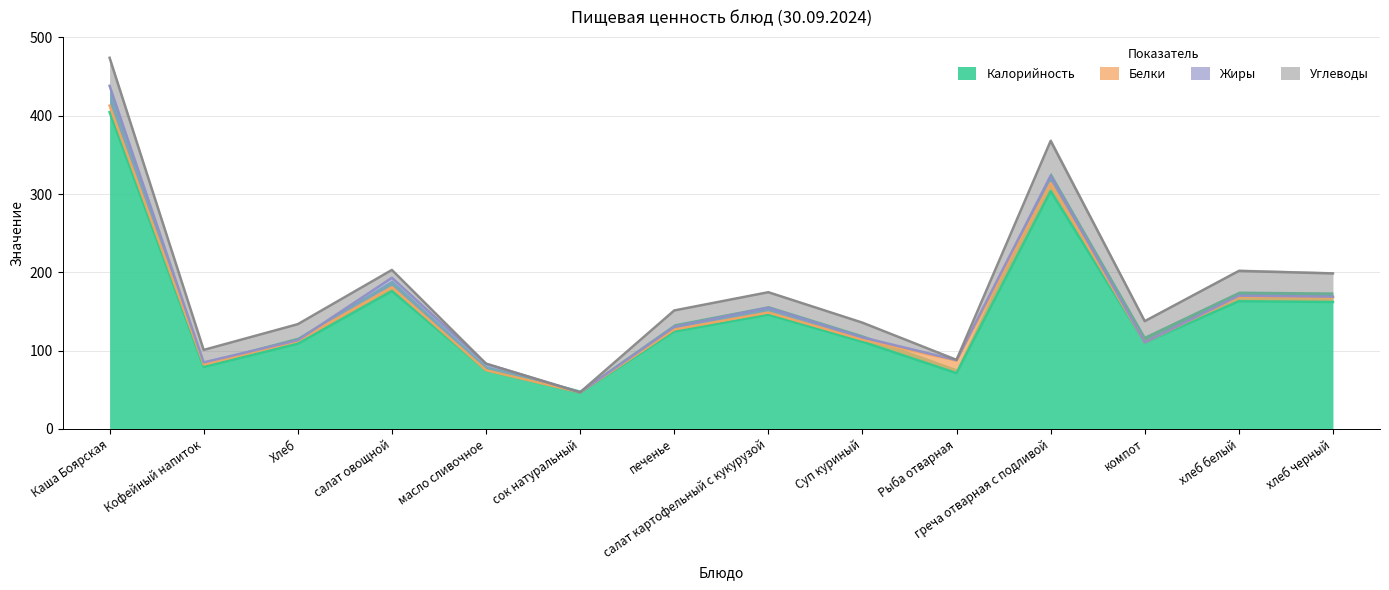

How many categories are shown in the chart?

14